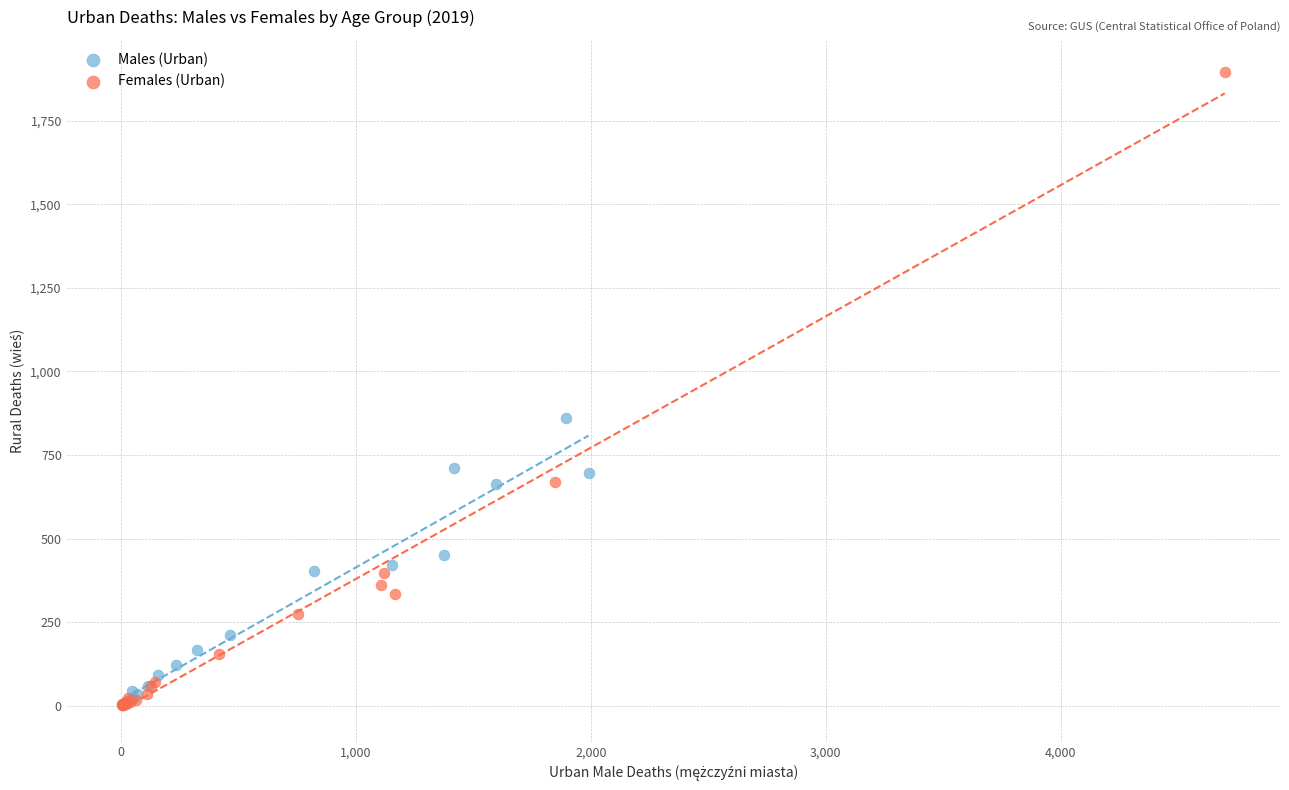

Which series reaches the maximum Y coordinate?

Females (Urban)